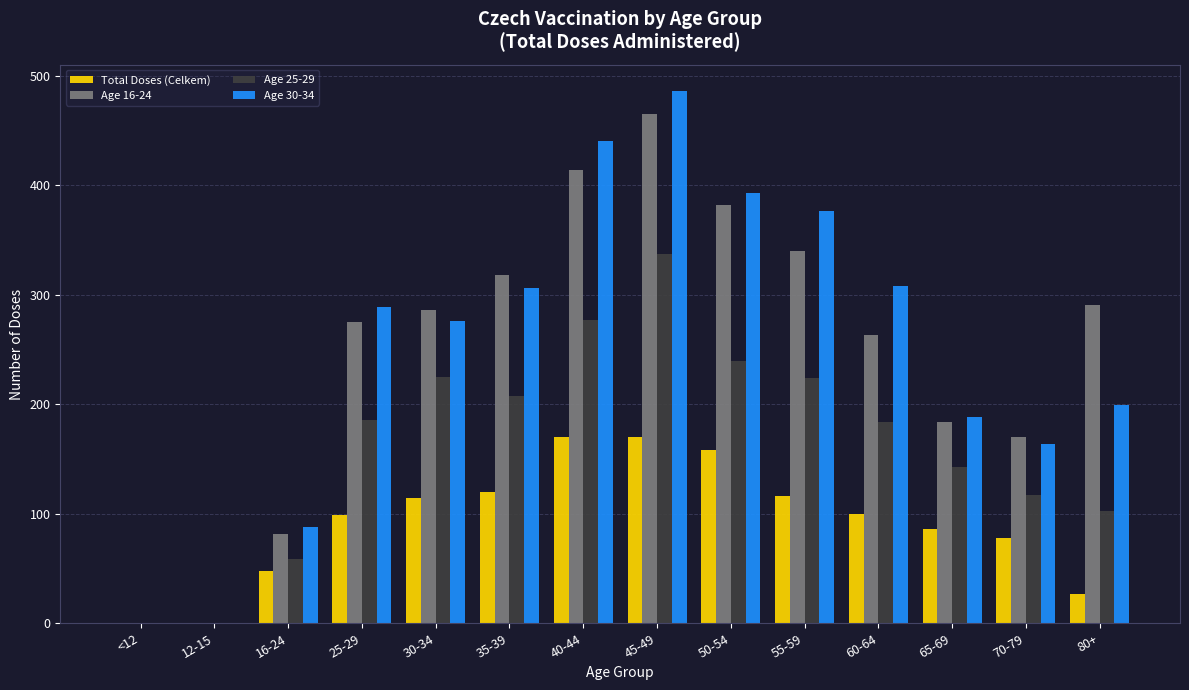

Where is Age 16-24 nearest to the value 232?

60-64